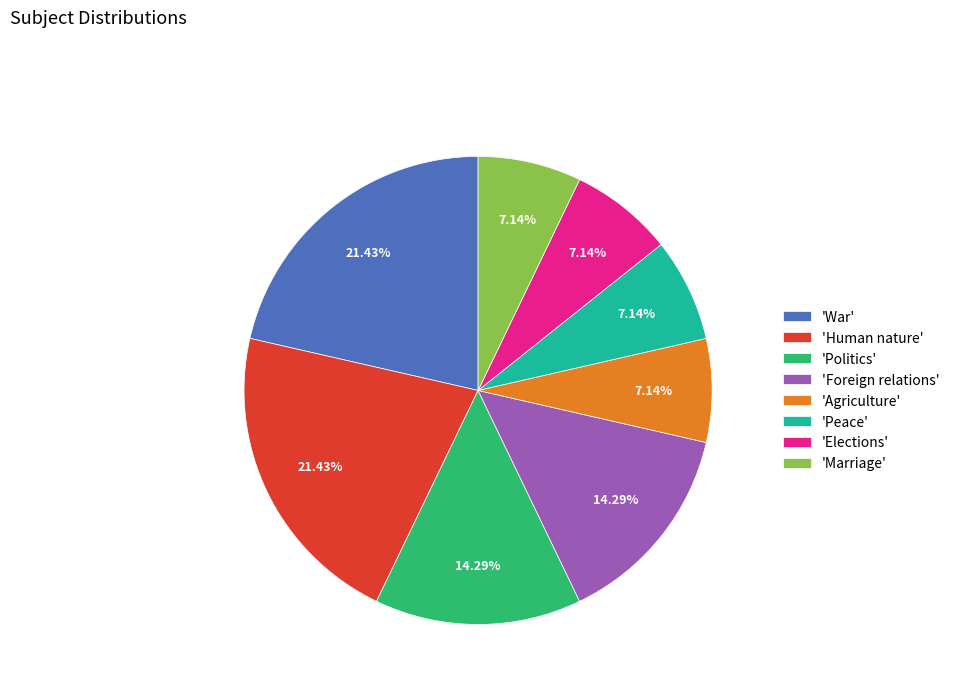

To the nearest percent, what is the average slice percentage?

12%